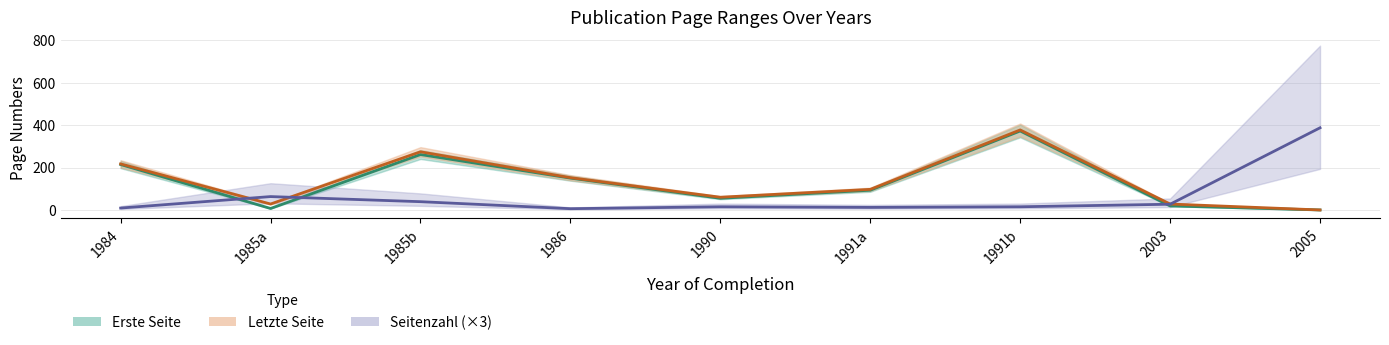

True or false: Letzte Seite and Erste Seite cross at least once.

False